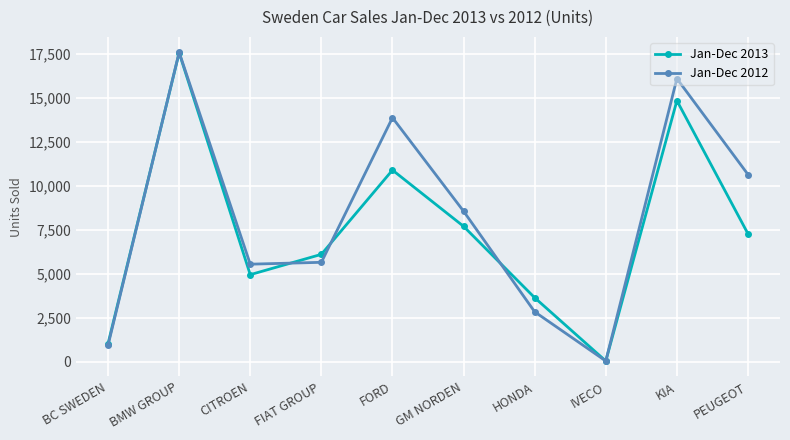

What is the label of the 7th point from the left?

HONDA